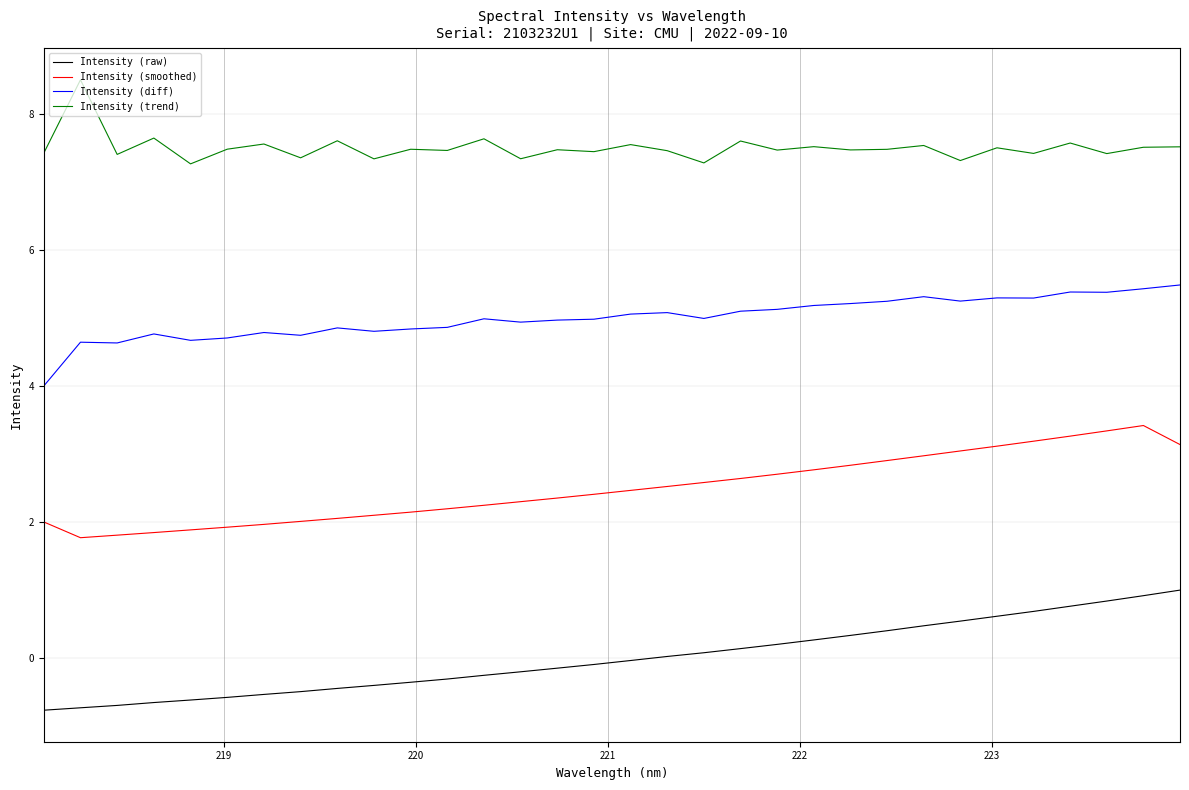

Rank the series by their average value, from highest to lowest.

Intensity (trend), Intensity (diff), Intensity (smoothed), Intensity (raw)